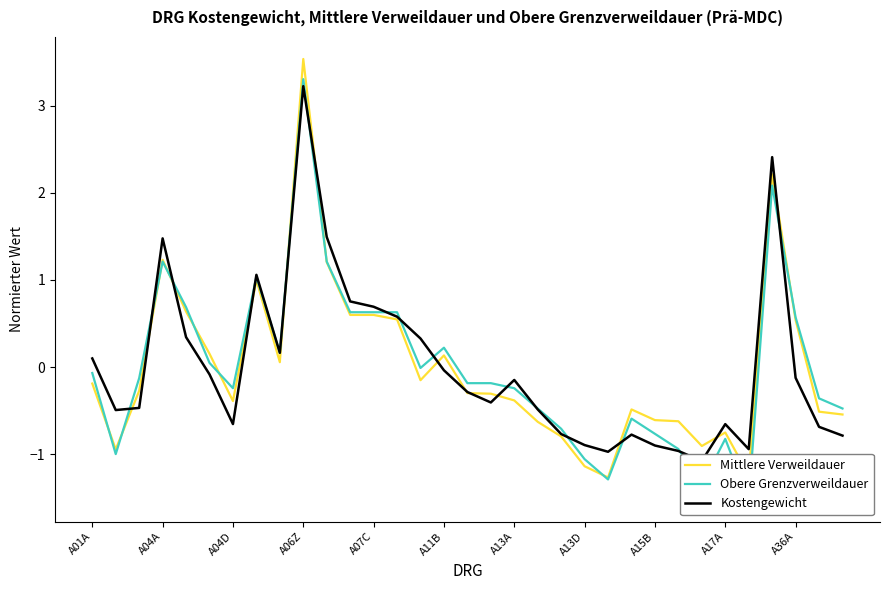

How many data points does each series have?

33